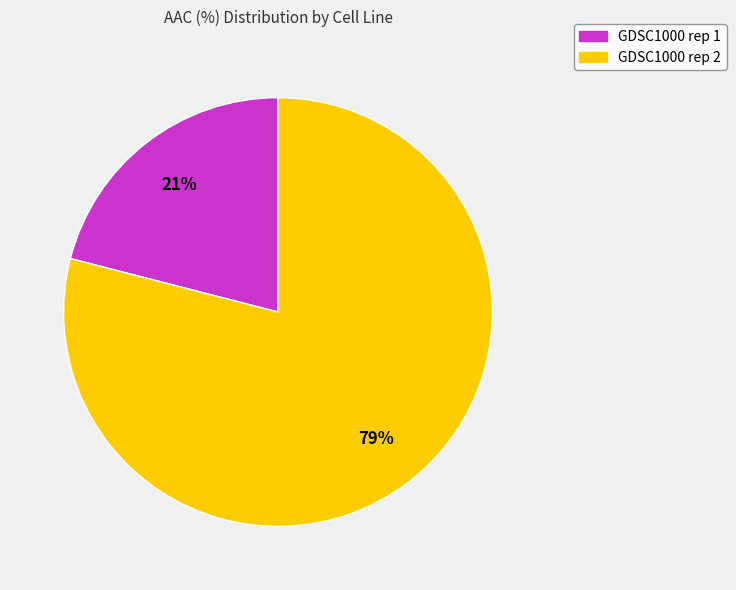

Count the number of slices in the pie.

2